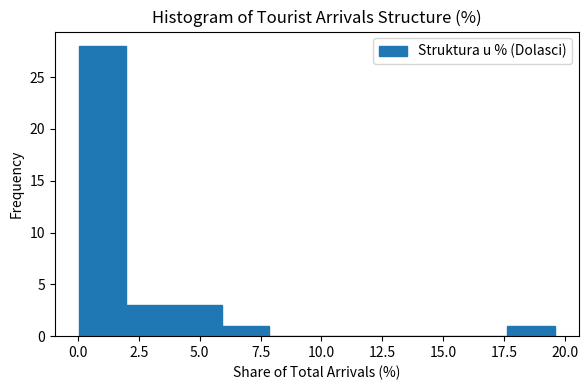

Read against the x-axis, roughly where is the centre of the tallest bar?

1.0